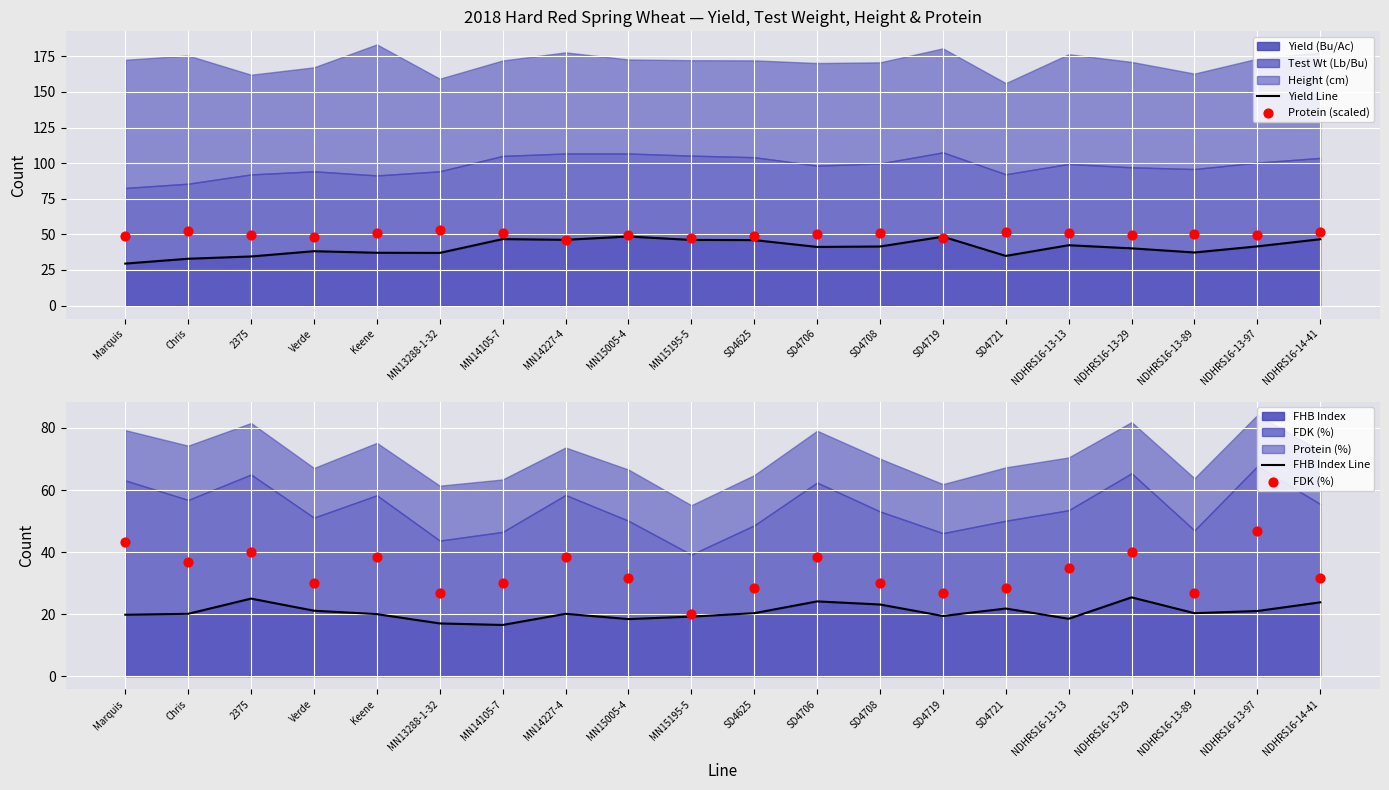

At which category is the sum across all series the highest?

NDHRS16-13-97